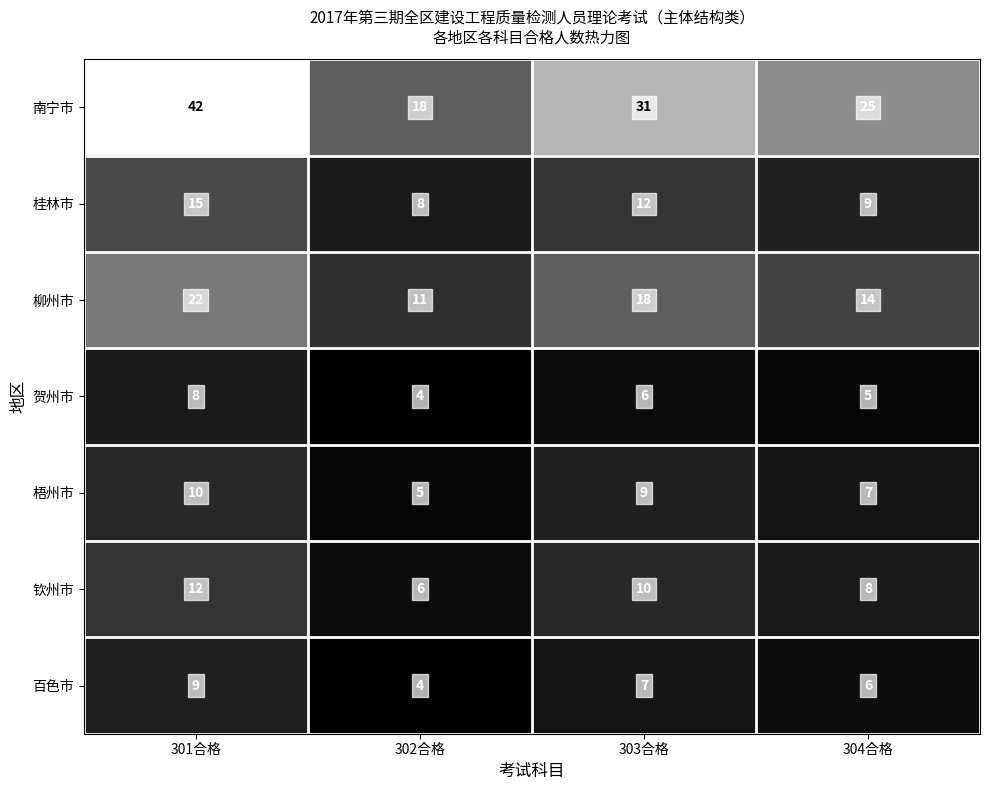

What is the minimum value shown in the chart?

4